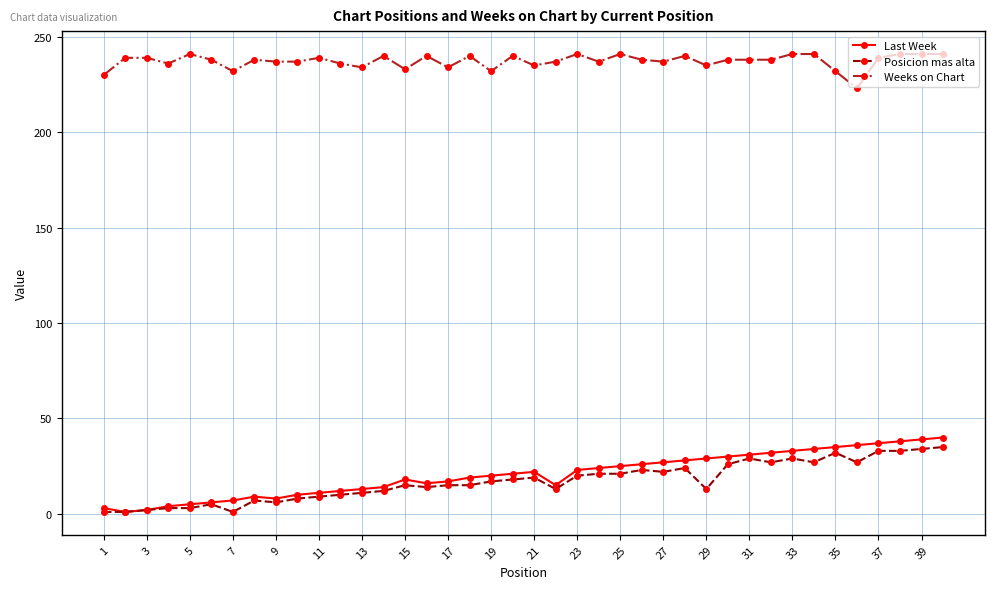

Which series has the widest spread of values?

Last Week